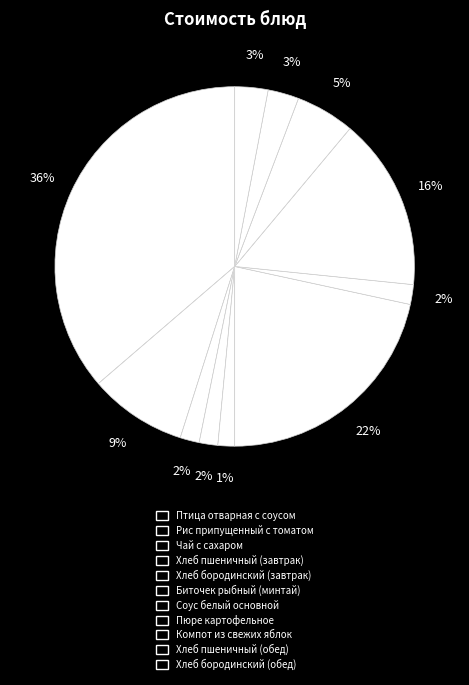

How many slices are in this pie chart?

11